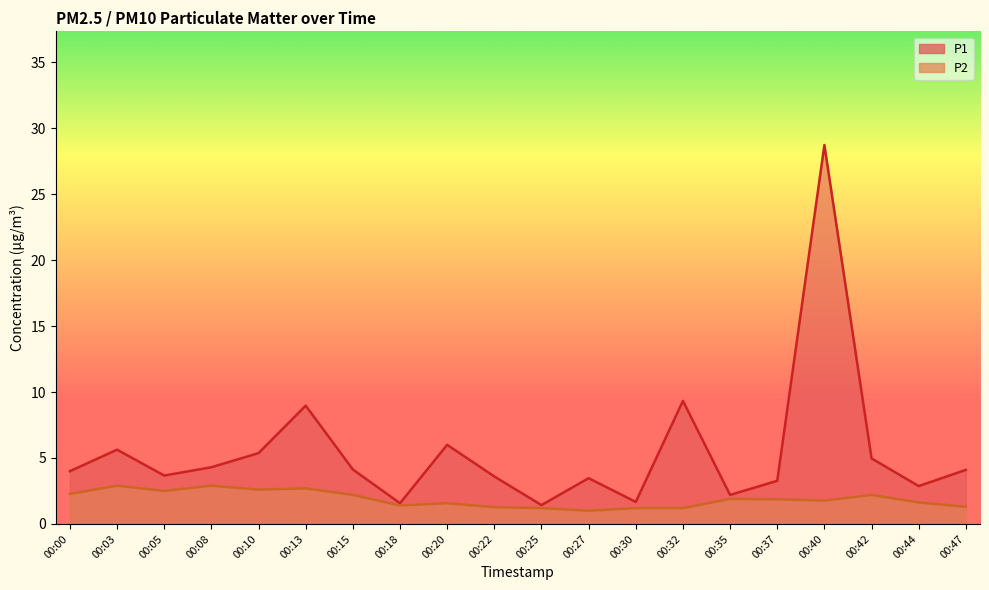

What is the minimum value shown in the chart?

1.0